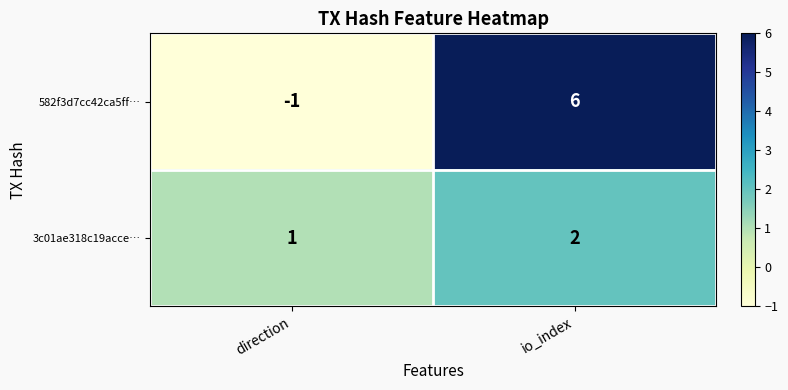

Which category has the highest value across all series?

io_index